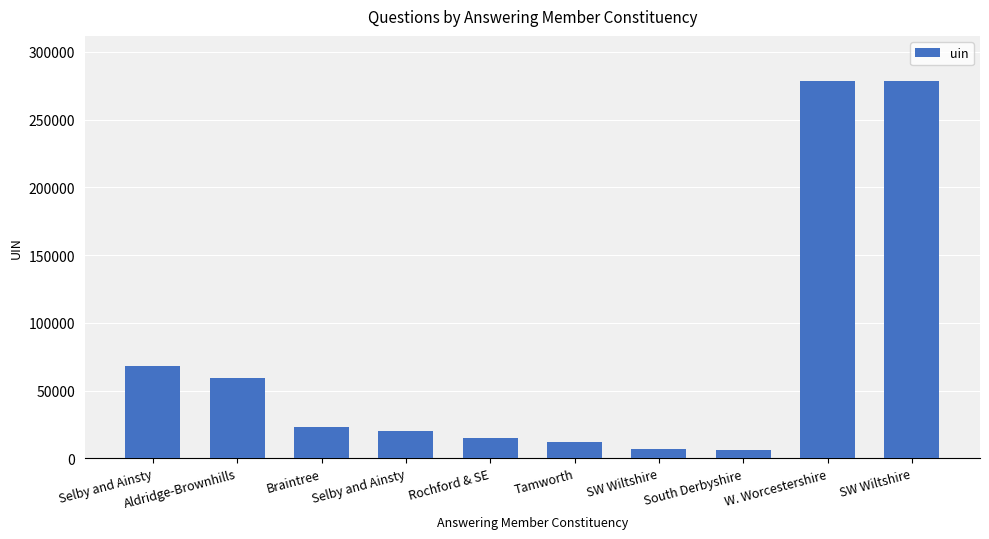

Reading left to right, extract all data points from this chart.

Selby and Ainsty=68289	Aldridge-Brownhills=59378	Braintree=23467	Selby and Ainsty=20401	Rochford & SE=14961	Tamworth=12248	SW Wiltshire=6618	South Derbyshire=6024	W. Worcestershire=278396	SW Wiltshire=278397